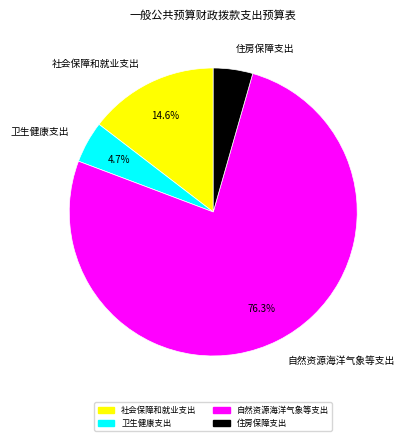

Which category accounts for the majority?

自然资源海洋气象等支出